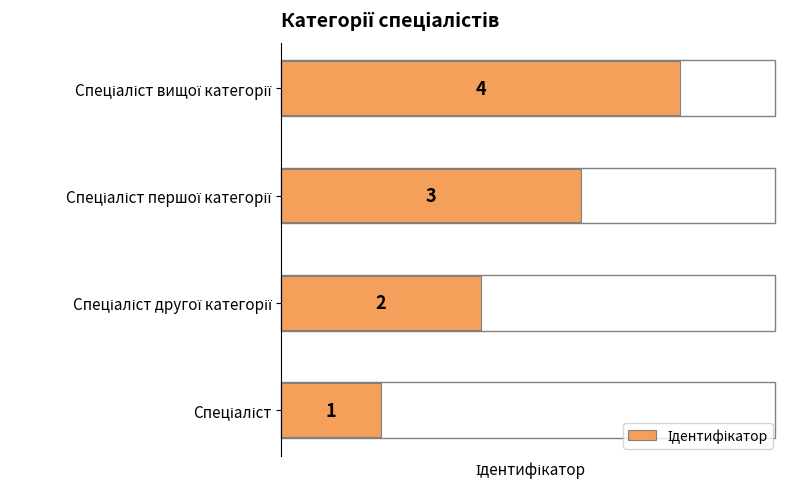

What is the sum of all values?

10